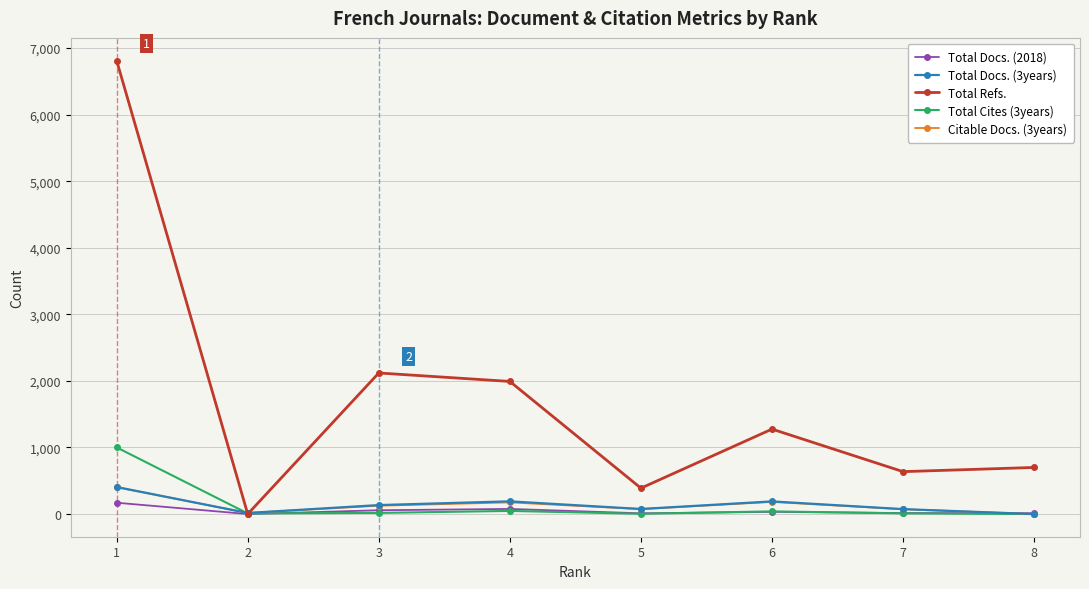

Which series has the largest total across all categories?

Total Refs.